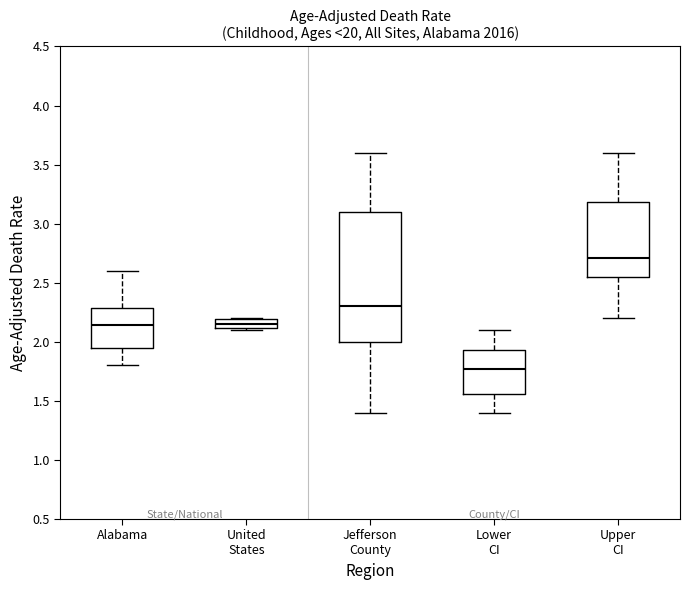

Which box is the tallest, from its lower edge to its upper edge?

Jefferson County